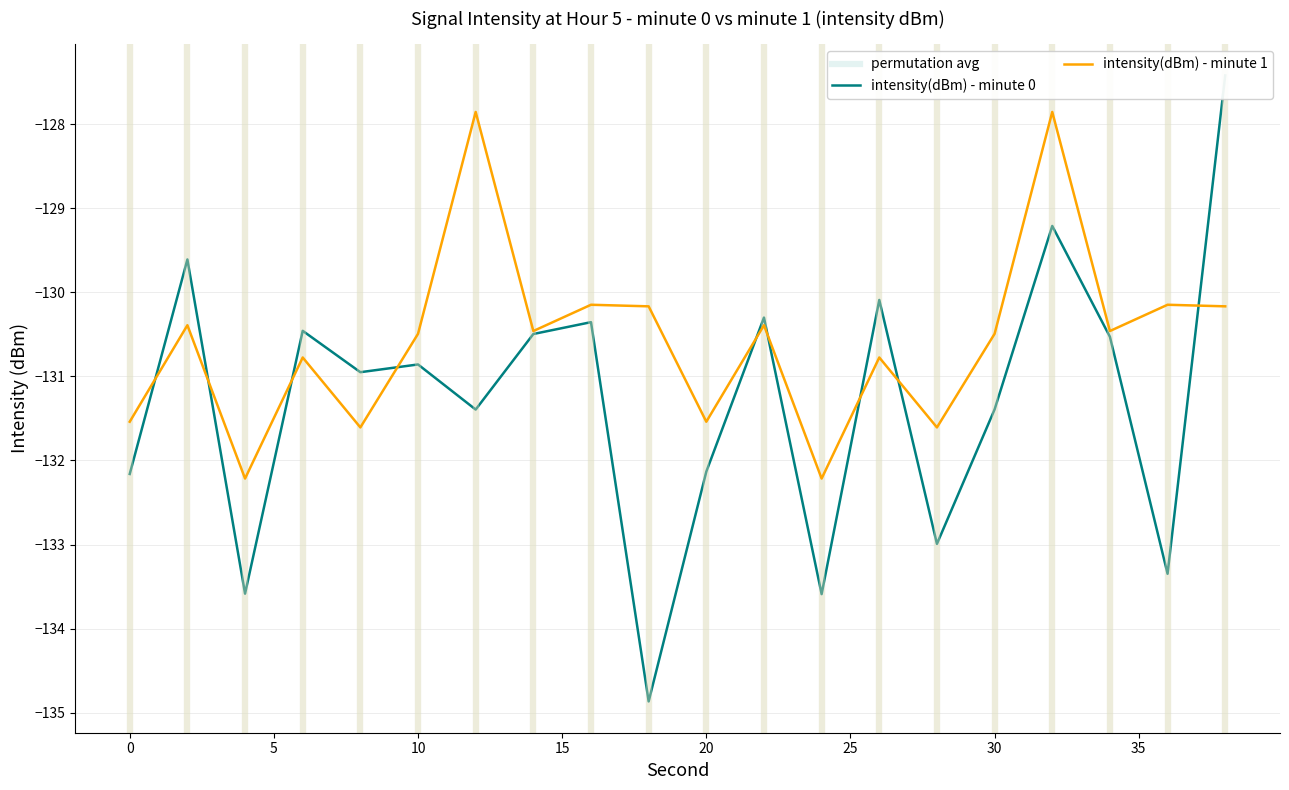

At which category does intensity(dBm) - minute 1 reach its first local valley?

4